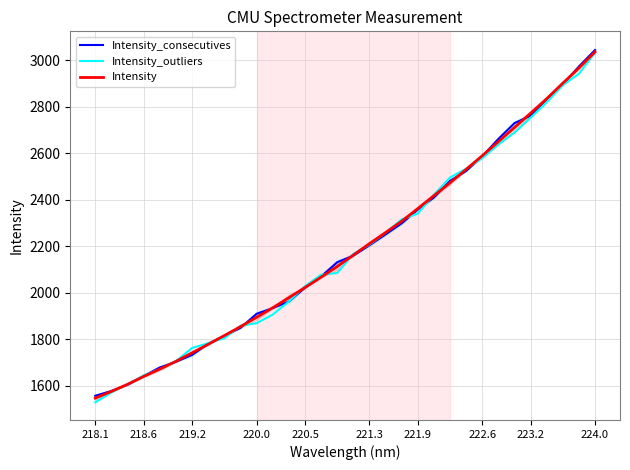

Which series has the largest total across all categories?

Intensity_consecutives